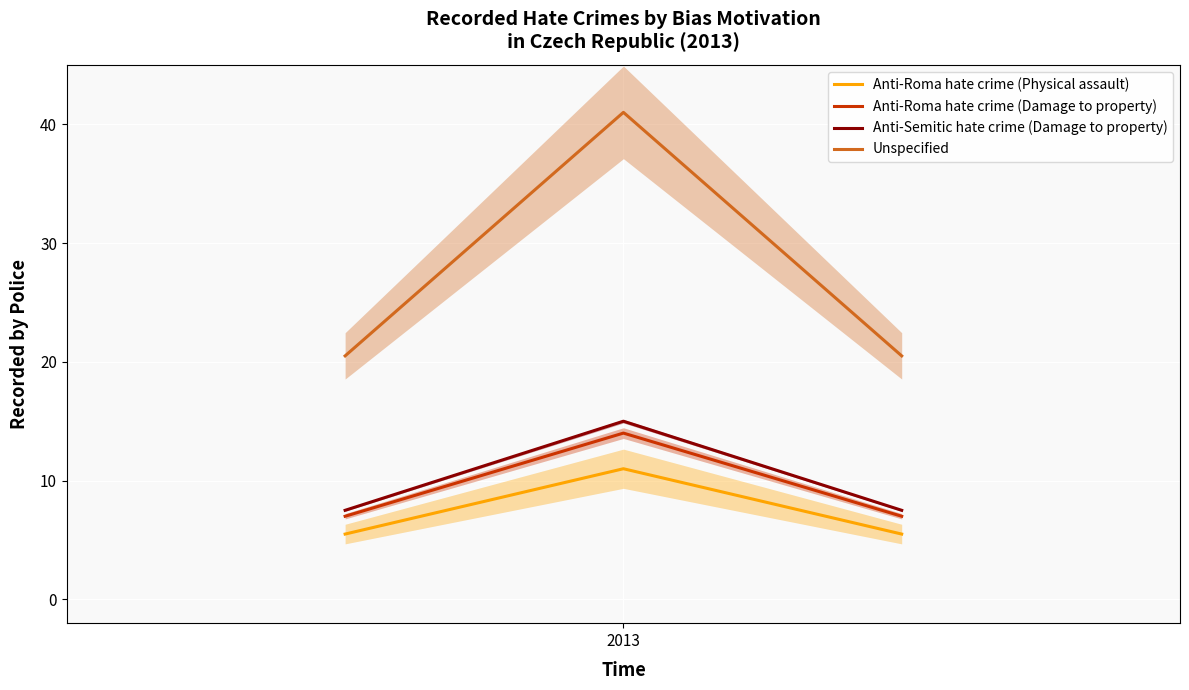

What is the highest value of the Anti-Roma hate crime (Physical assault) series?

11.0